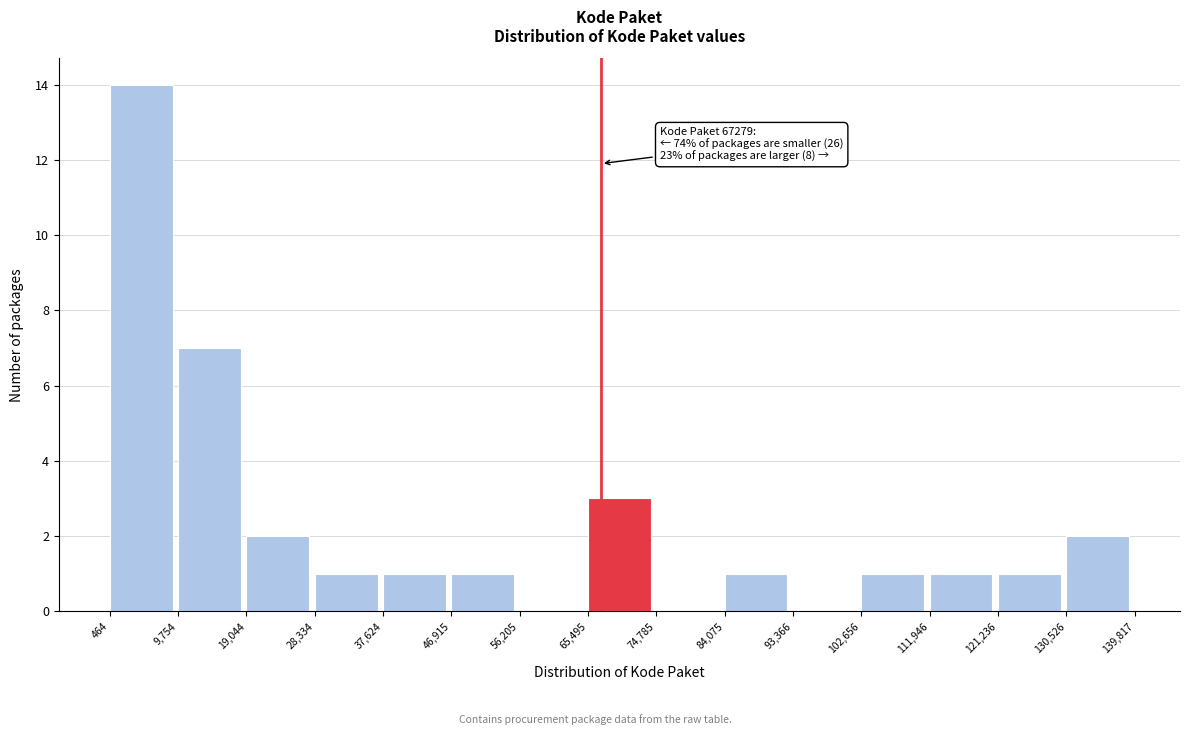

Which range on the x-axis has the tallest bar?

464 to 9,754